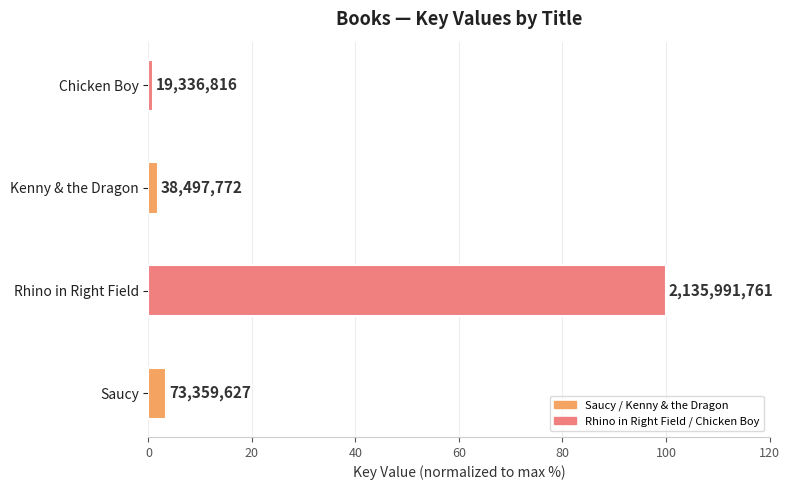

How many bars are there in total?

4